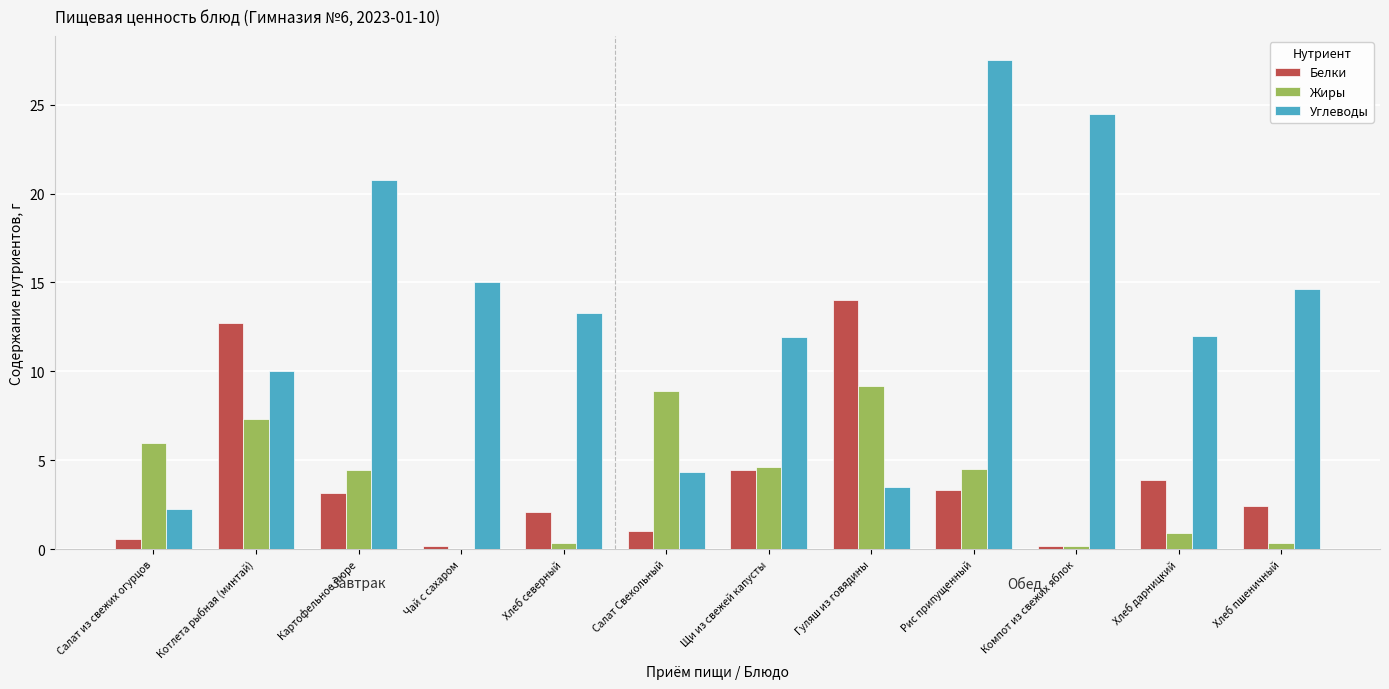

What are all the series names shown in the legend?

Белки, Жиры, Углеводы